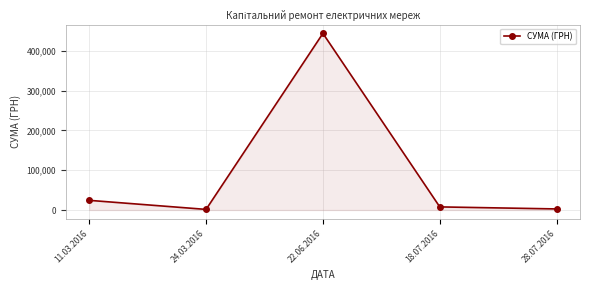

What is the ratio of the value at 24.03.2016 to the value at 28.07.2016?

0.6